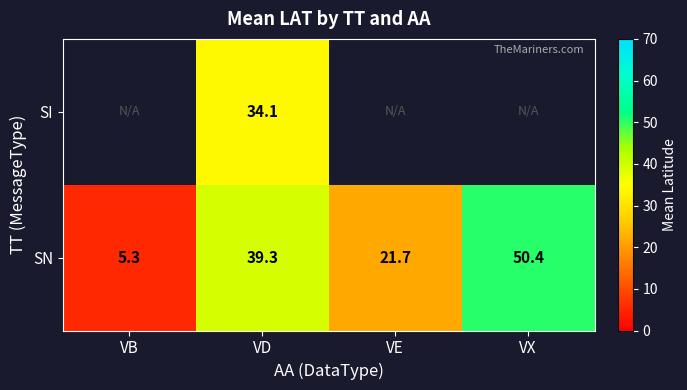

At VD, list the series in order from smallest to largest.

SI, SN